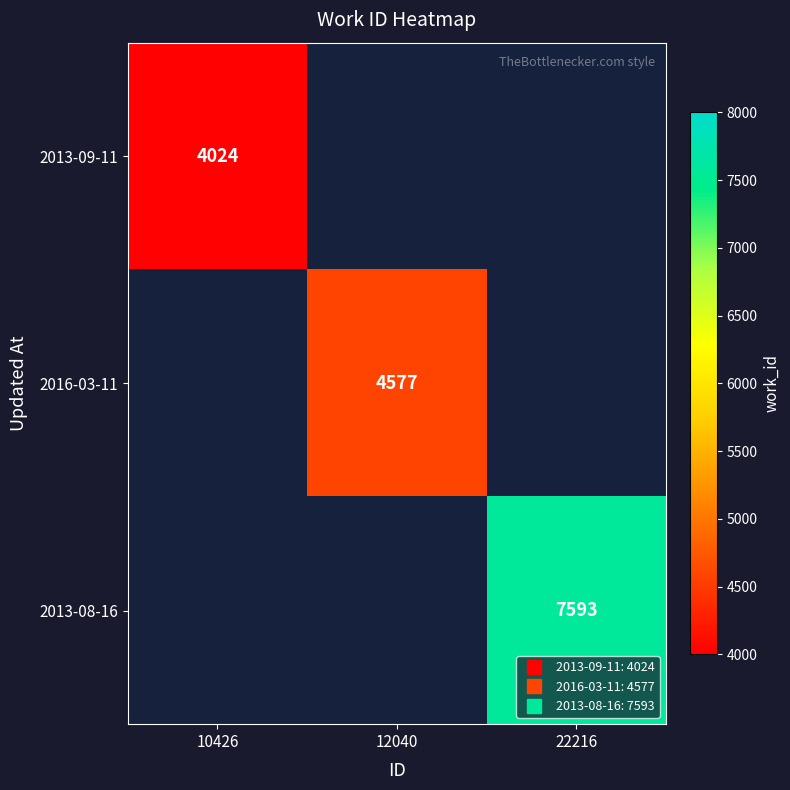

How many data points does each series have?

3